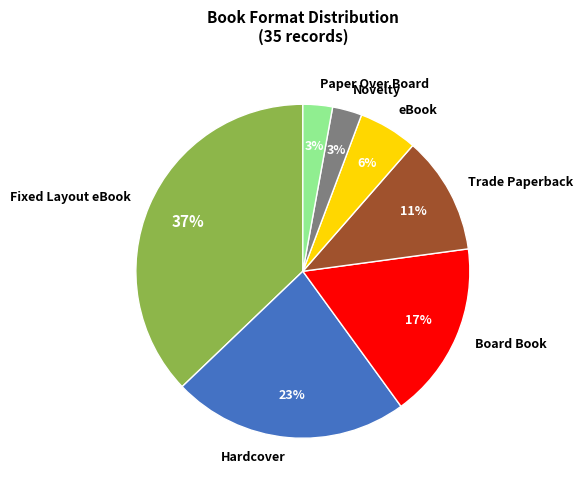

How many slices are in this pie chart?

7